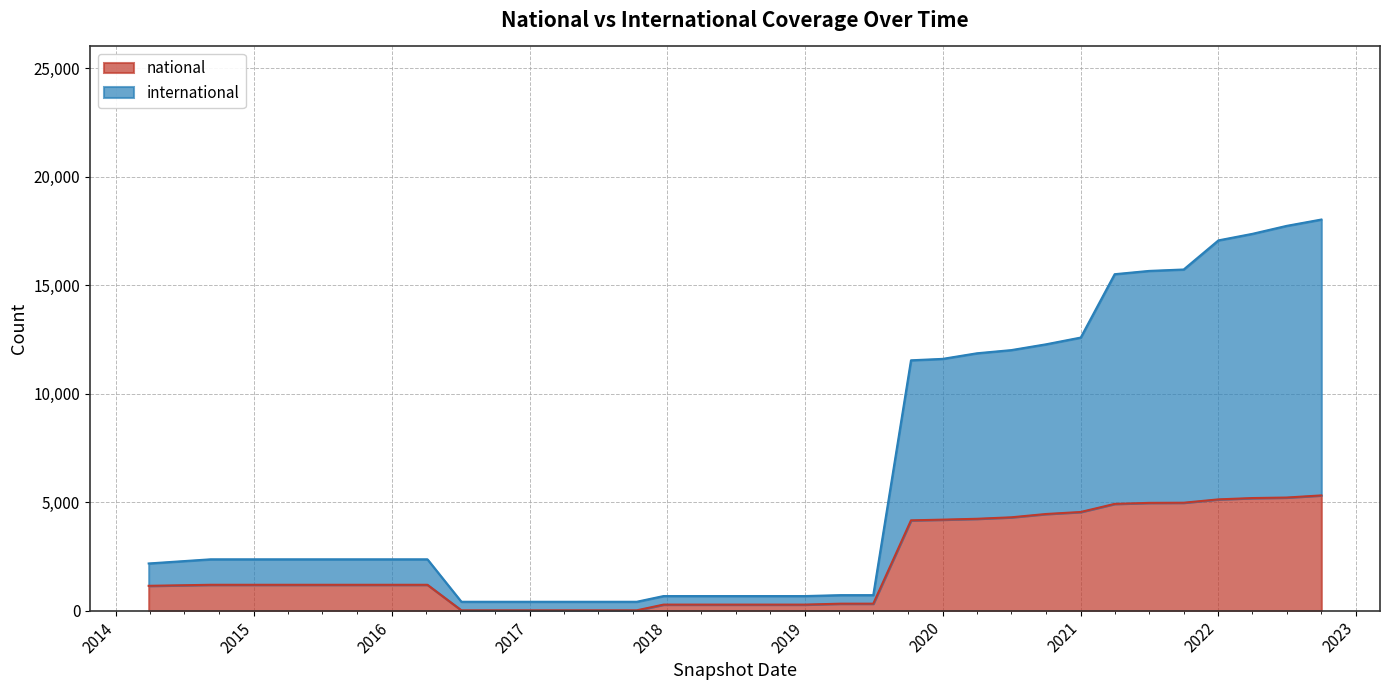

What is the label of the 22nd point from the left?

2019-10-09